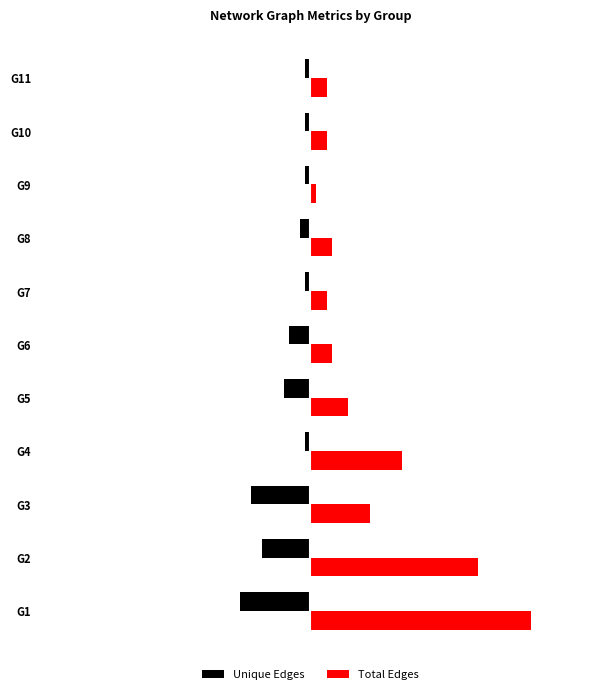

What is the value of the Unique Edges bar at the 1st from the left?

-13